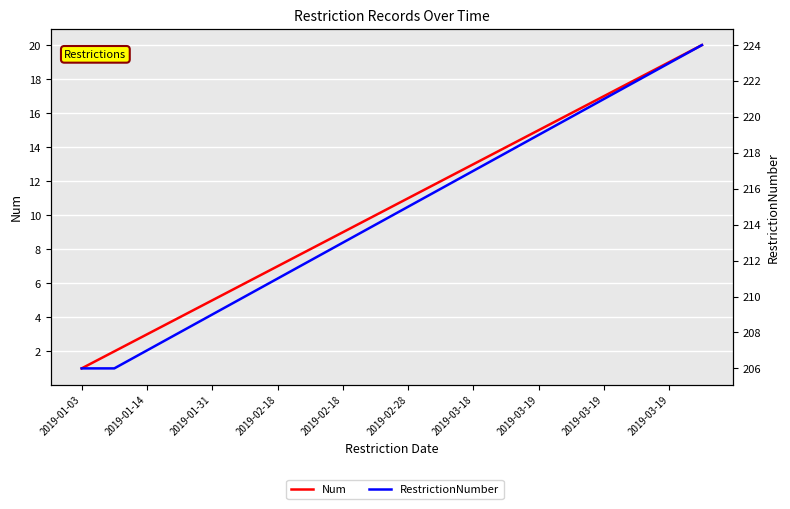

Rank the series at 17 from lowest to highest value.

Num, RestrictionNumber